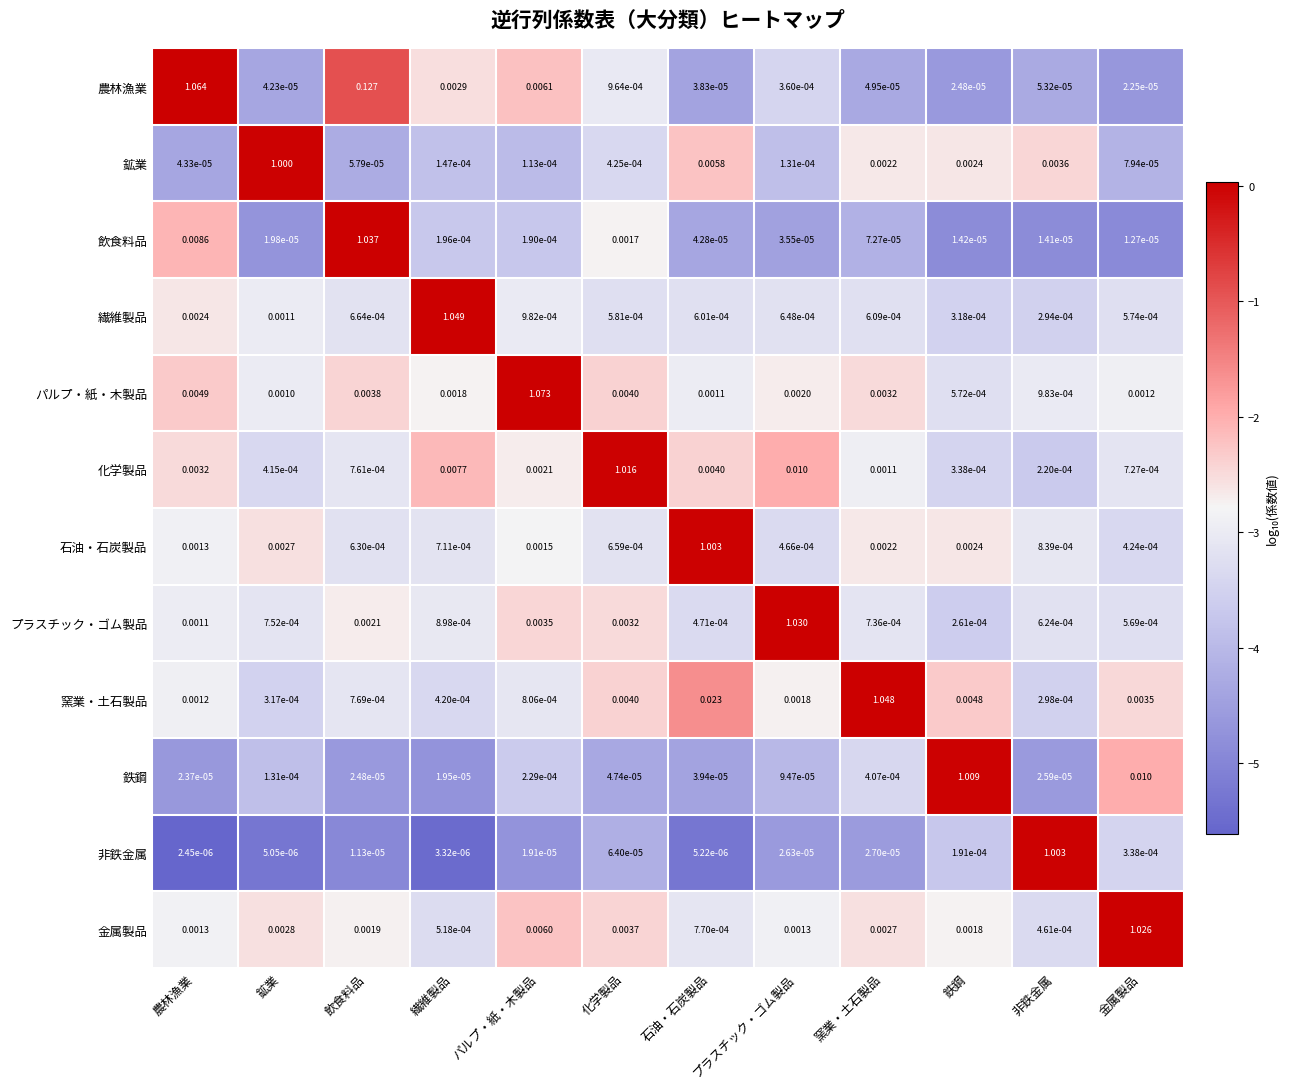

At 石油・石炭製品, list the series in order from smallest to largest.

非鉄金属, 農林漁業, 鉄鋼, 飲食料品, プラスチック・ゴム製品, 繊維製品, 金属製品, パルプ・紙・木製品, 化学製品, 鉱業, 窯業・土石製品, 石油・石炭製品